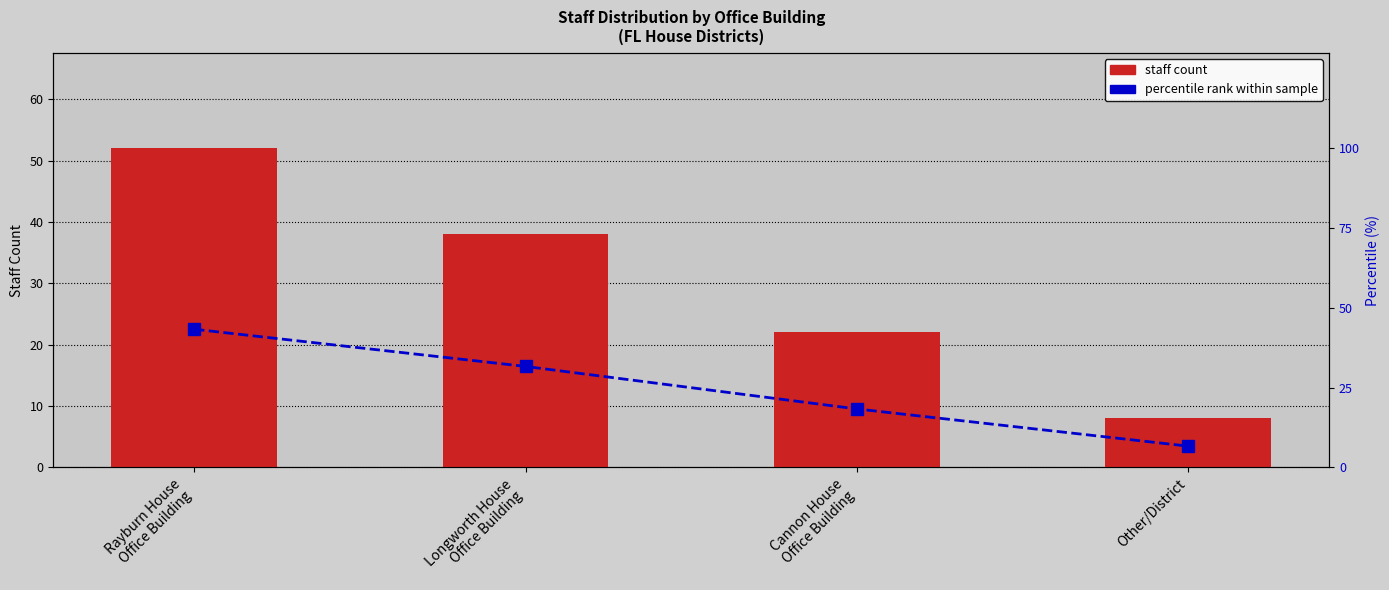

Reading right to left, transcribe all the data shown in this chart.

staff count: Other/District=8.0	Cannon House
Office Building=22.0	Longworth House
Office Building=38.0	Rayburn House
Office Building=52.0
percentile rank within sample: Other/District=6.7	Cannon House
Office Building=18.3	Longworth House
Office Building=31.7	Rayburn House
Office Building=43.3